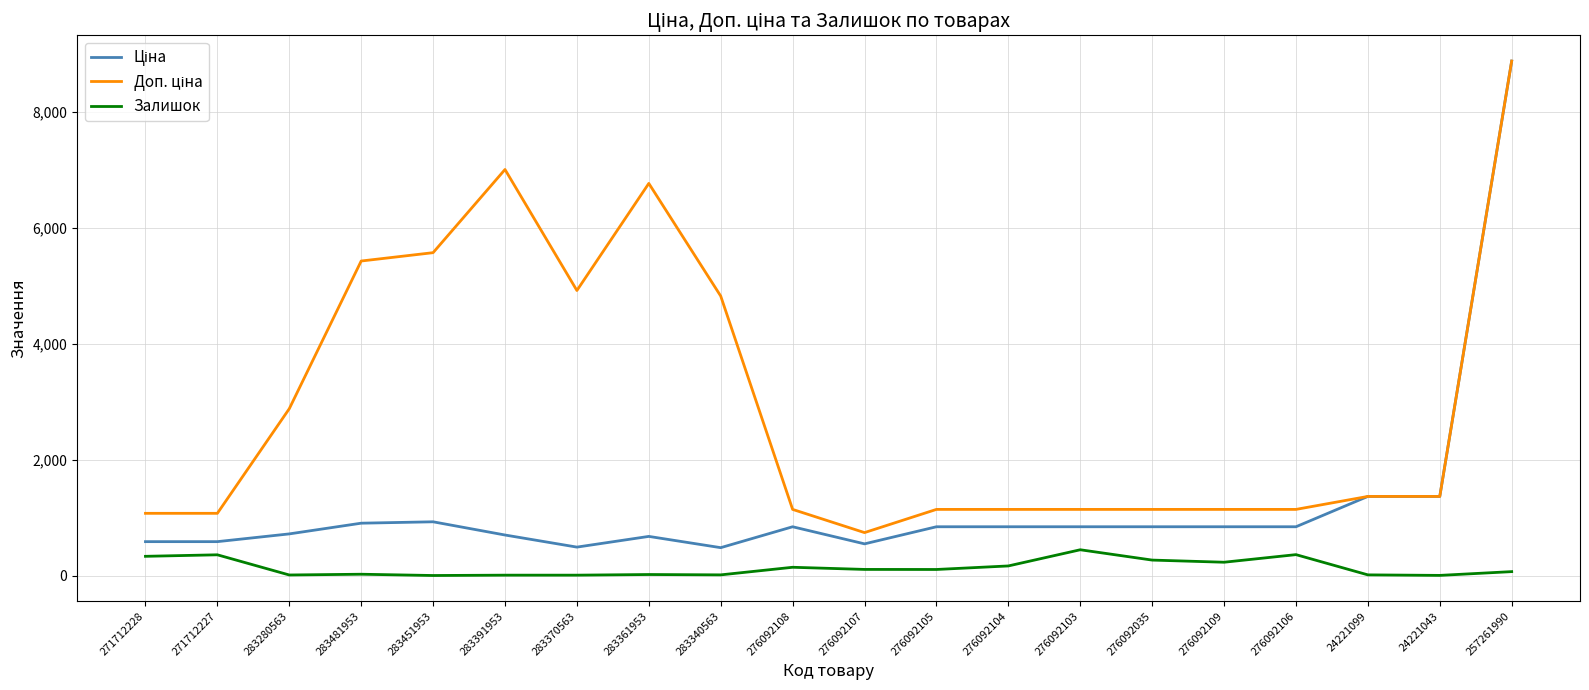

Which label corresponds to the largest value in the chart?

257261990